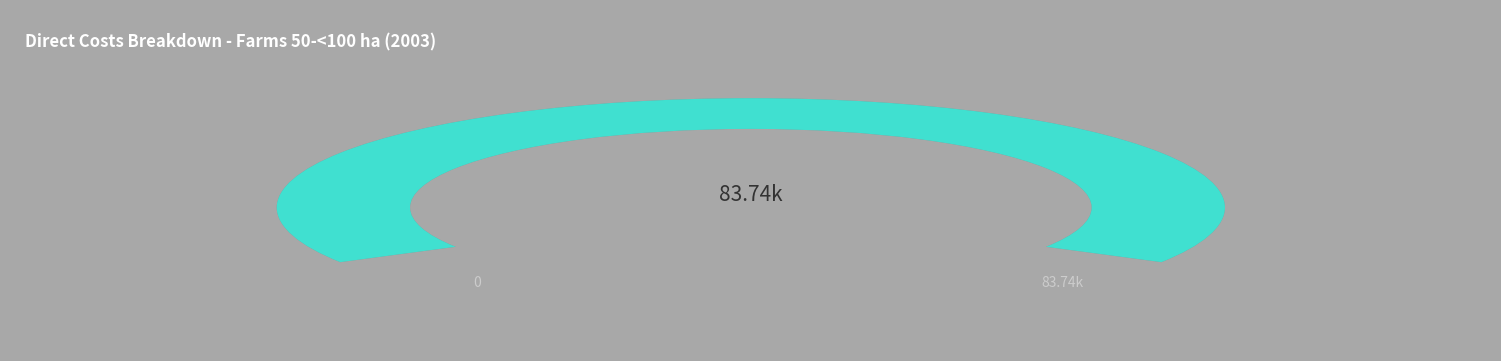

Does any single category account for the majority?

No